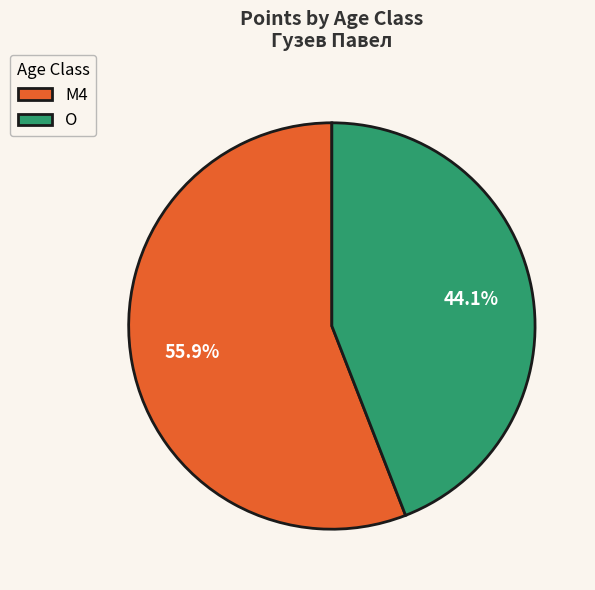

True or false: M4 accounts for 41% of the total.

False